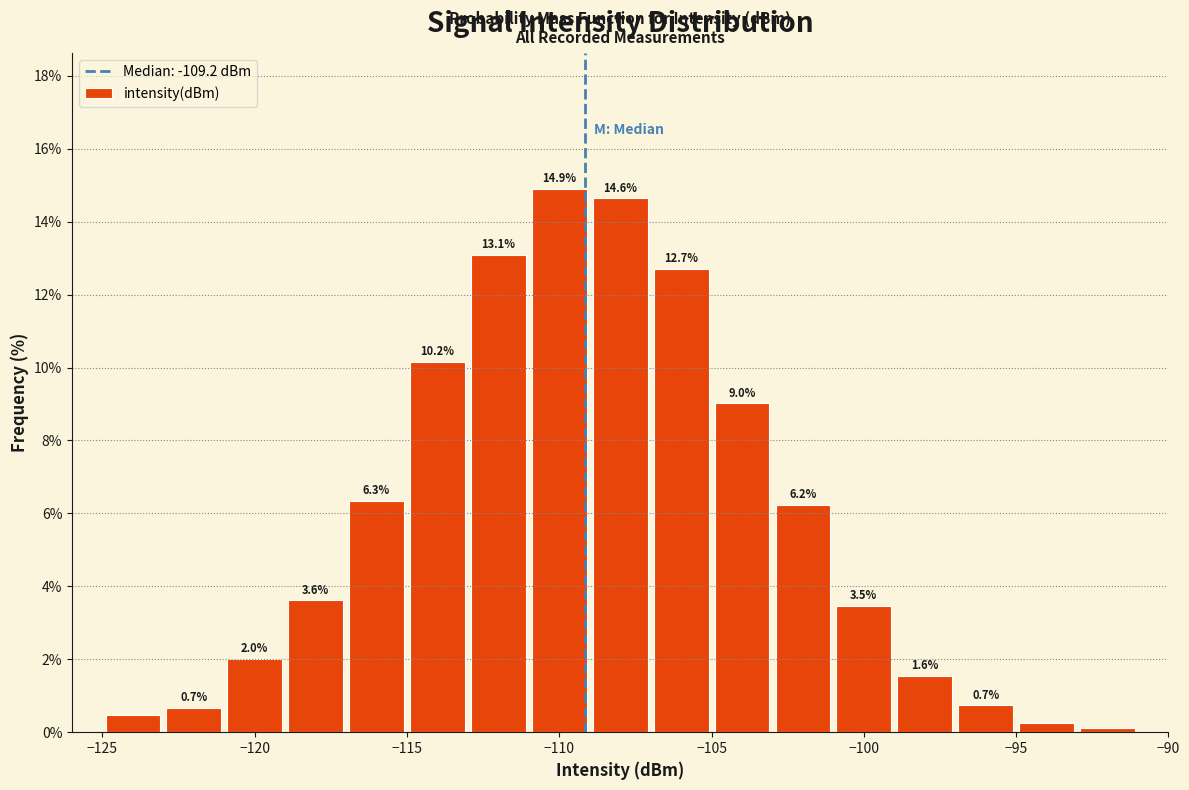

Over which range of the x-axis is the bar tallest?

-111 to -109